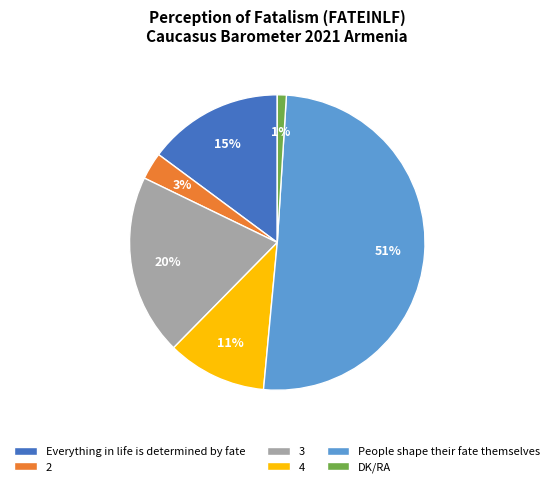

Approximately how many times larger is the value at 4 compared to 2?

3.7